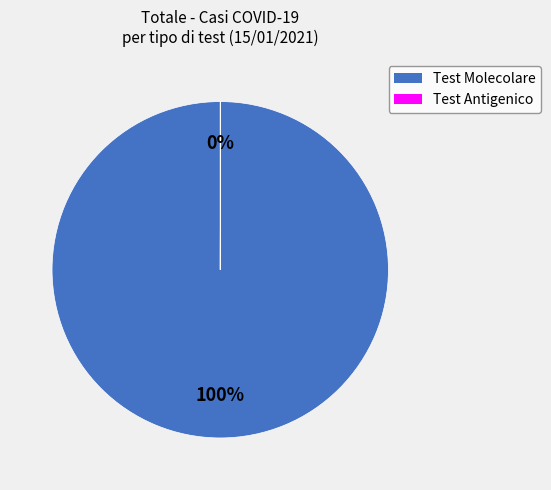

To the nearest percent, what is the average slice percentage?

50%